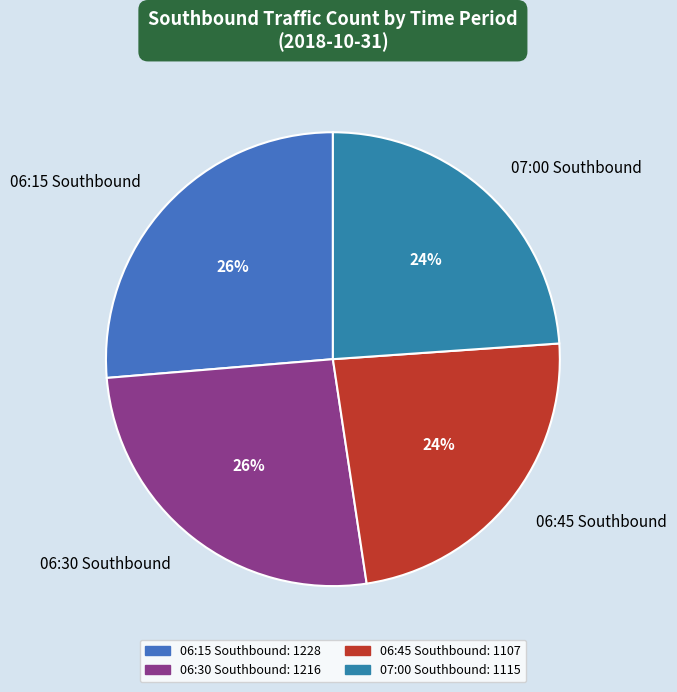

To the nearest percent, what is the combined percentage of 06:45 Southbound and 07:00 Southbound?

48%